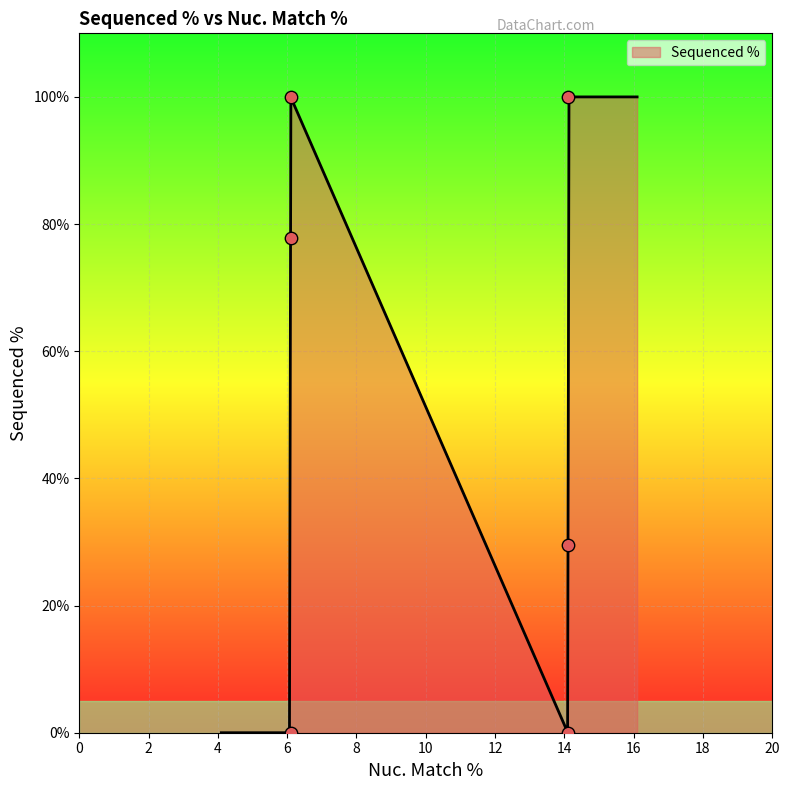

What is the change in value from 14.1 to 6.1?

+48.3